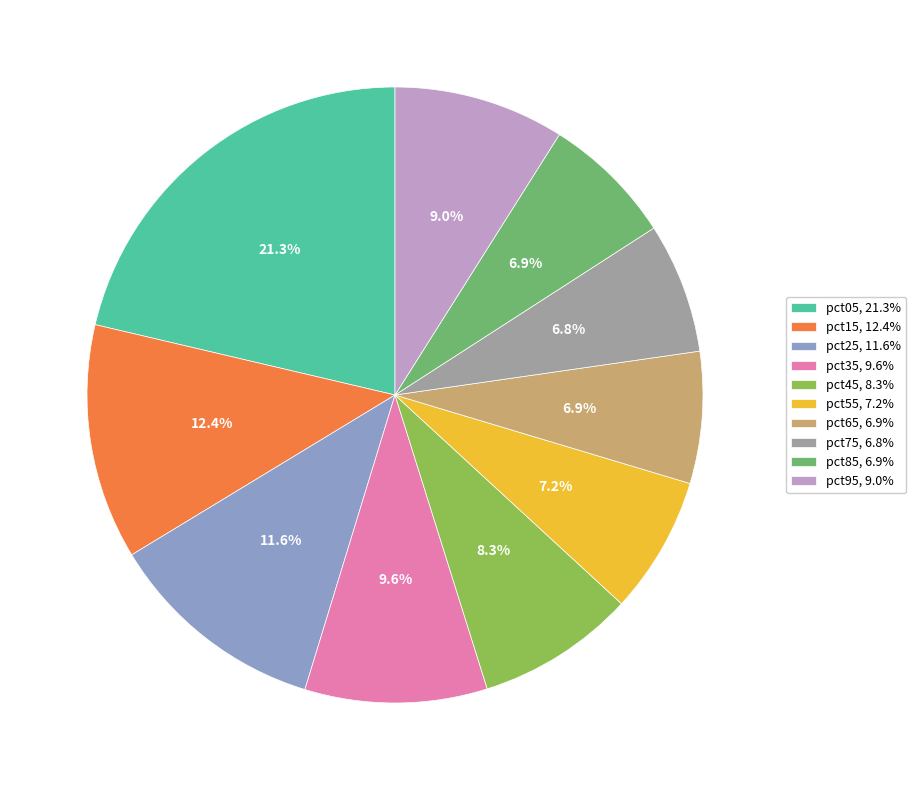

To the nearest percent, what is the difference between the largest and smallest slice percentages?

14%